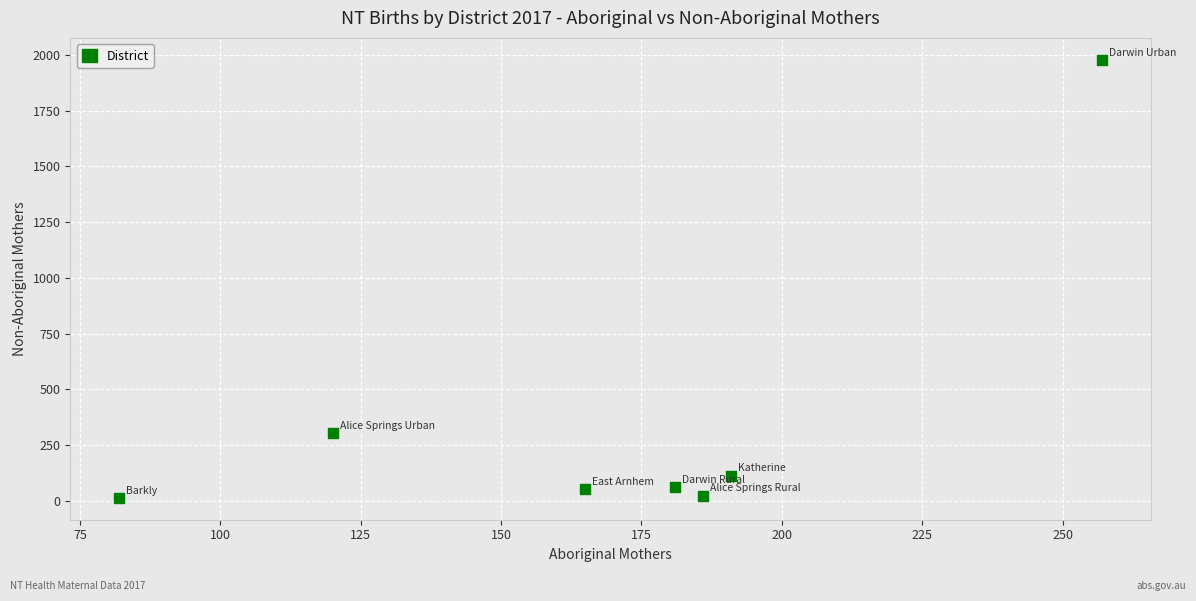

What Y value in the scatter plot is closest to 996?

305